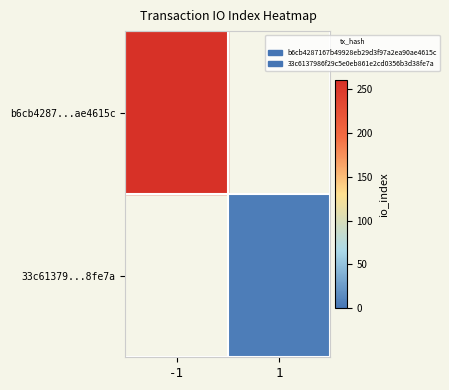

Which category has the highest value across all series?

-1